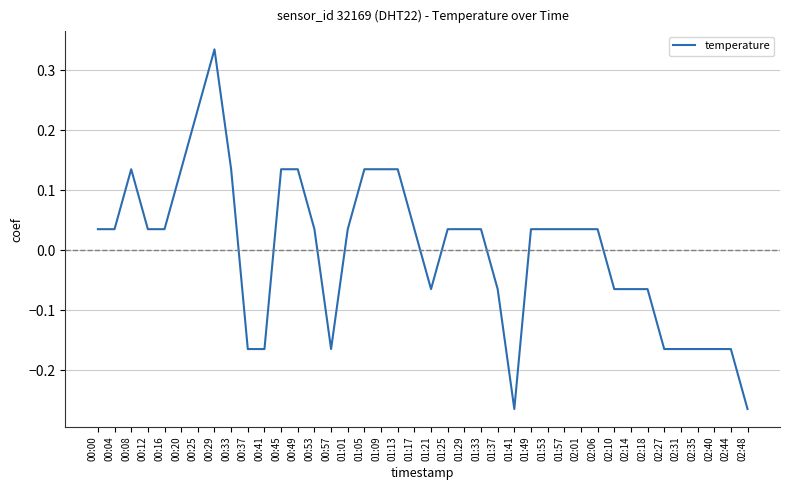

Does the chart display data point markers on the line(s)?

No